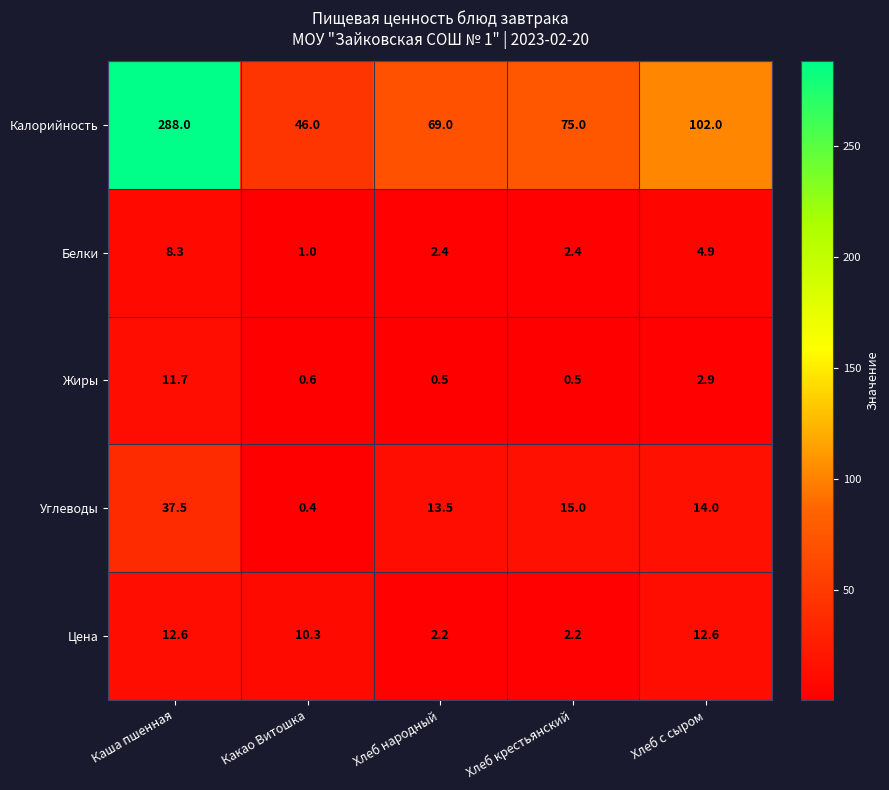

What is the difference between the maximum and minimum values in the Углеводы series?

37.1